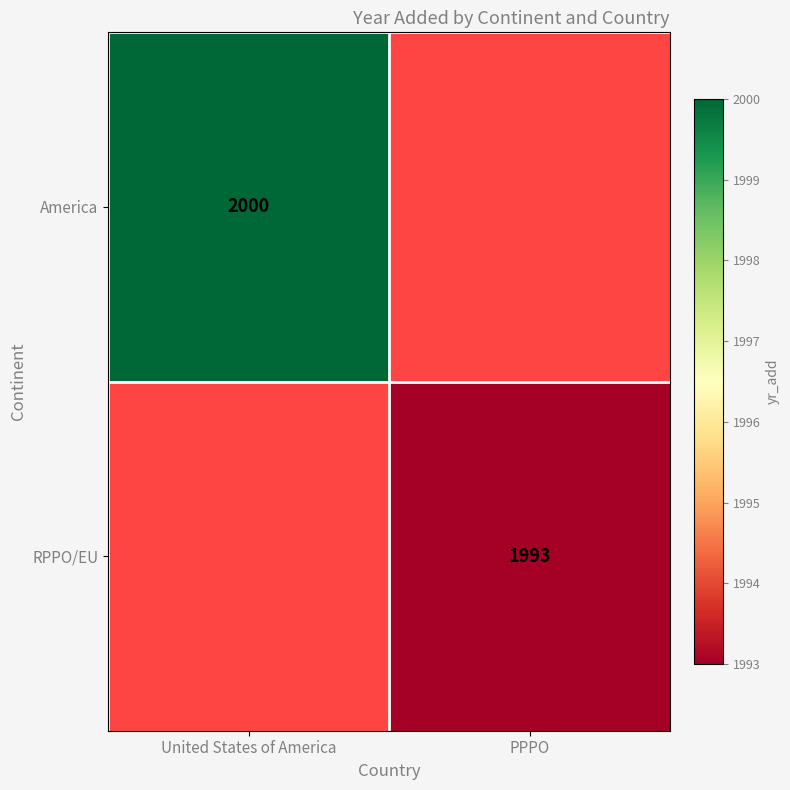

What is the minimum value shown in the chart?

1993.0